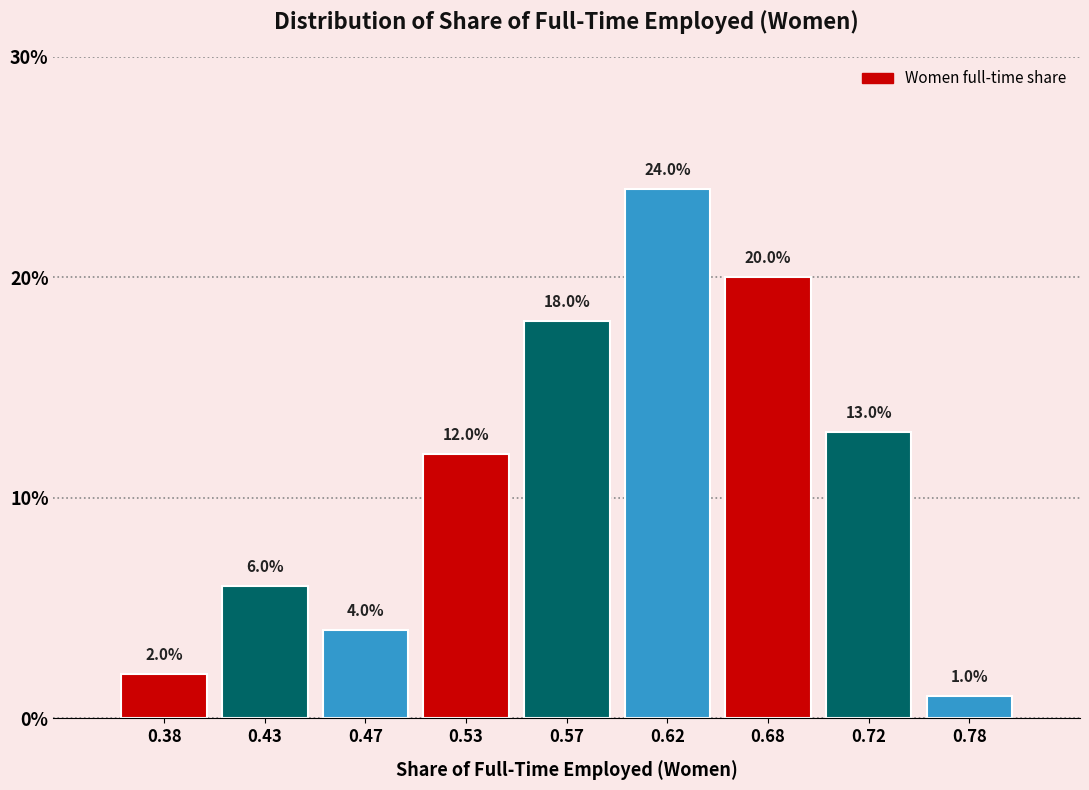

What is the height of the bar covering 0.55 to 0.60 on the x-axis?

18.0